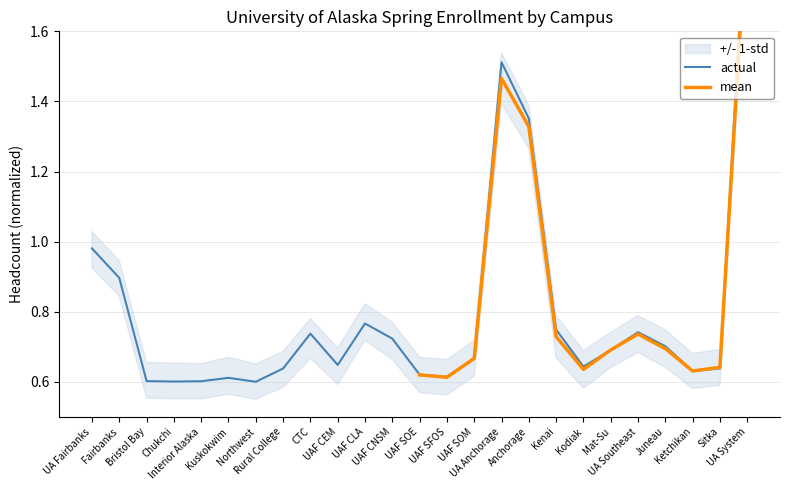

What is the maximum value shown in the chart?

2.0